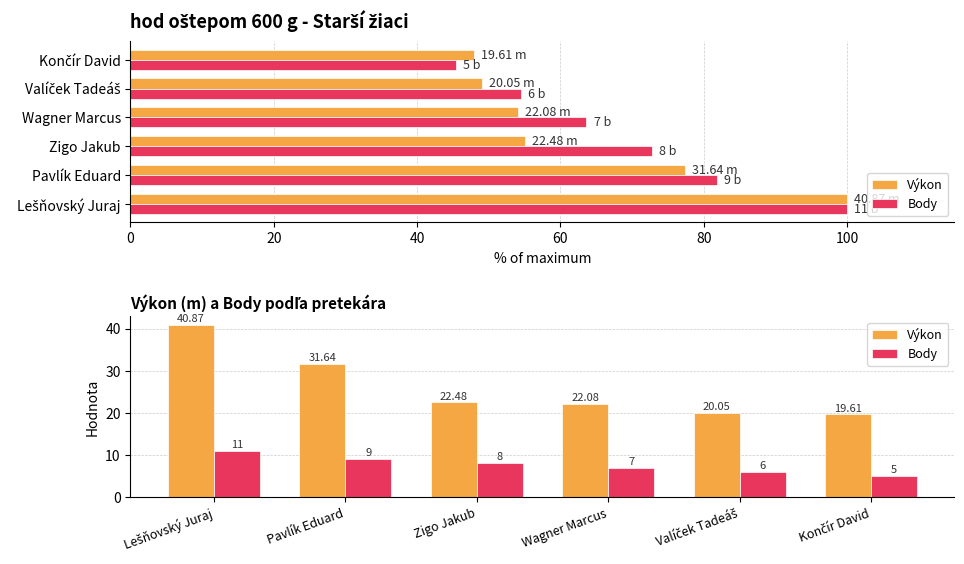

What is the maximum value for Body?

11.0